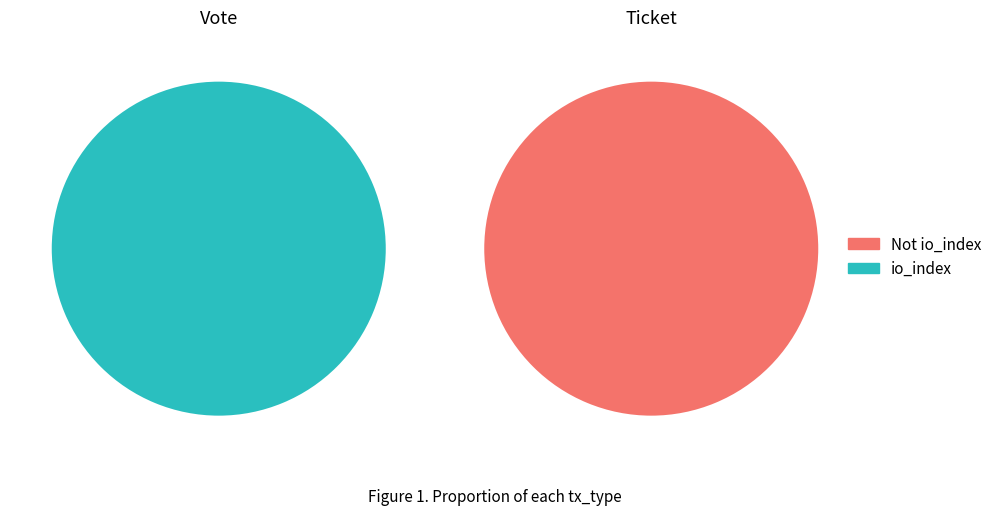

Which series has the widest spread of values?

Vote